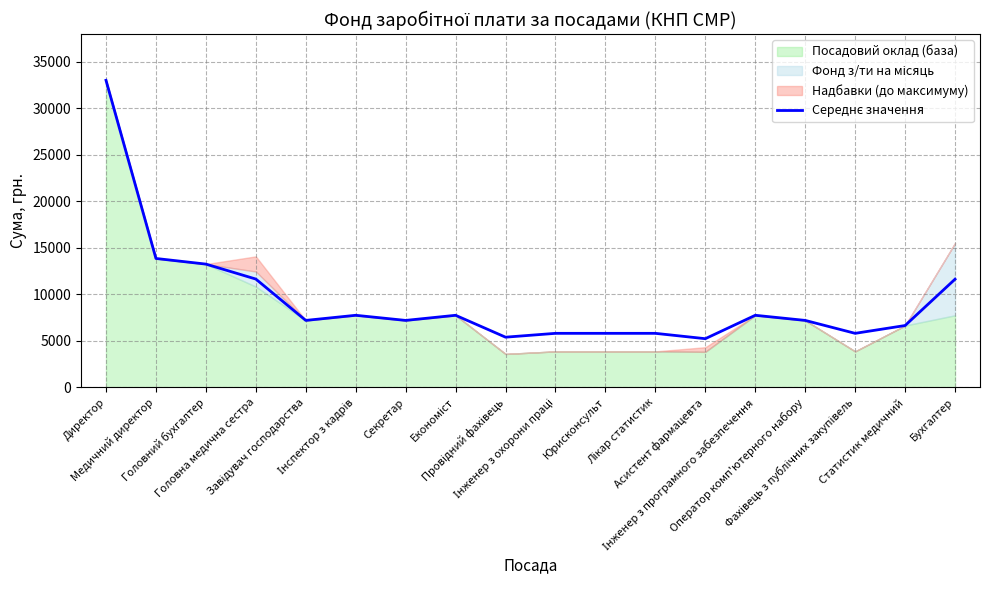

At which label does the data first exceed 7205?

Директор